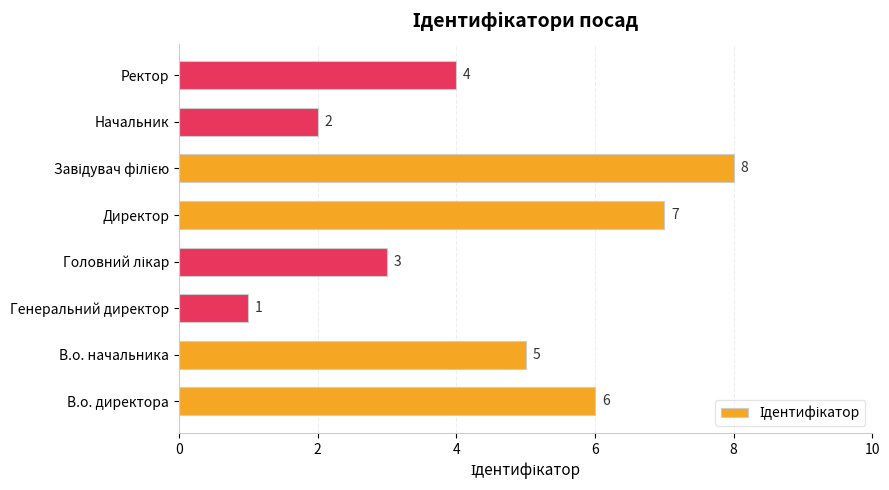

Which label corresponds to the smallest value in the chart?

Генеральний директор